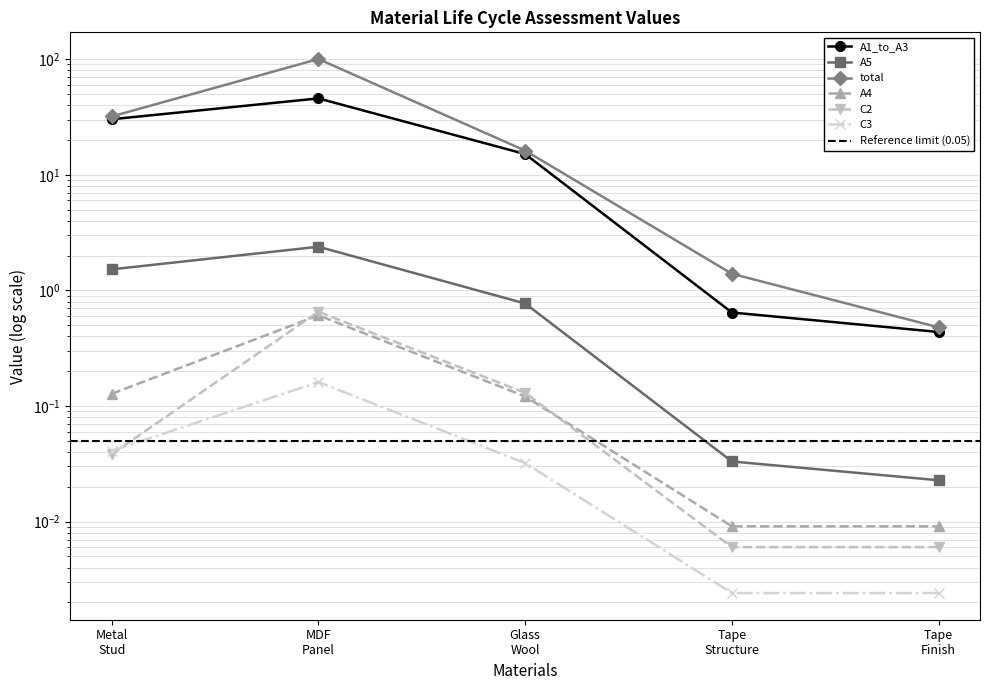

Rank the categories by A5 value from lowest to highest.

Tape Finish, Tape Structure, Glass Wool, Metal Stud, MDF Panel